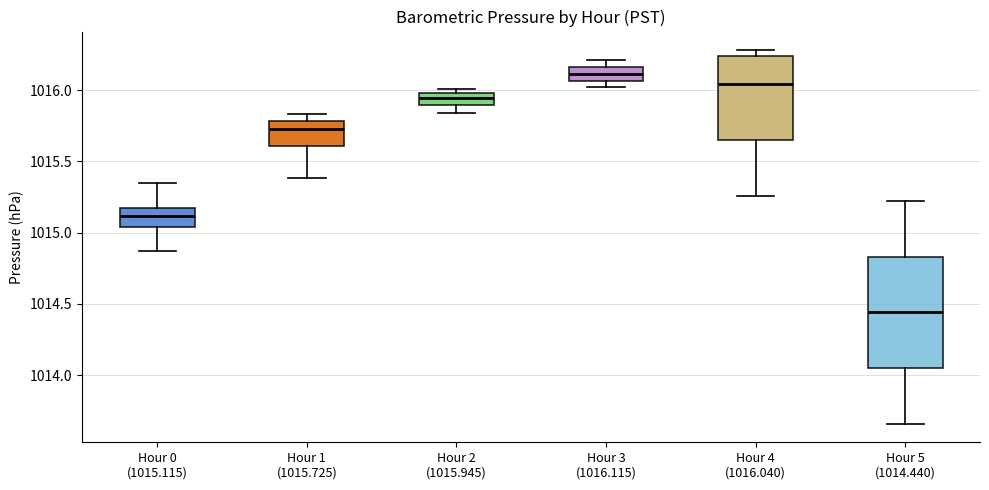

Where does the upper whisker of the box for Hour 0 (1015.115) end on the y-axis? The values are not printed on the chart, so give them approximately, as read against the axis.

1015.35